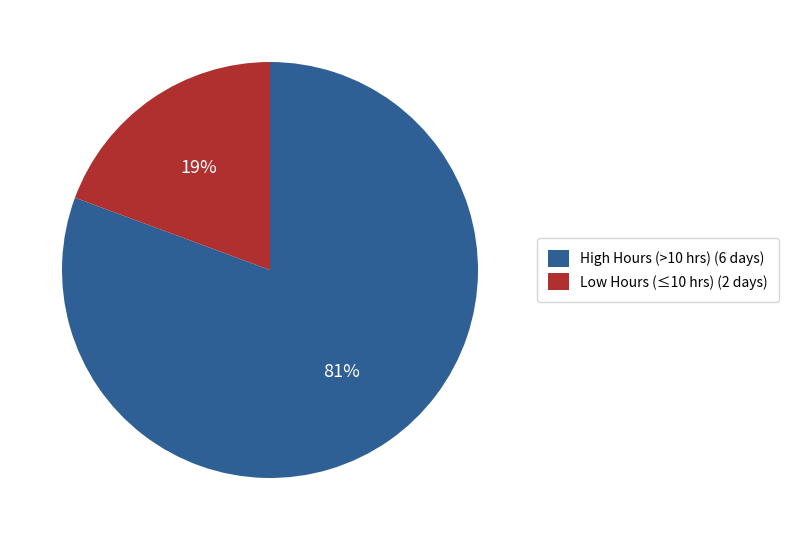

What is the smallest slice in the pie chart?

Low Hours (≤10 hrs) (2 days)